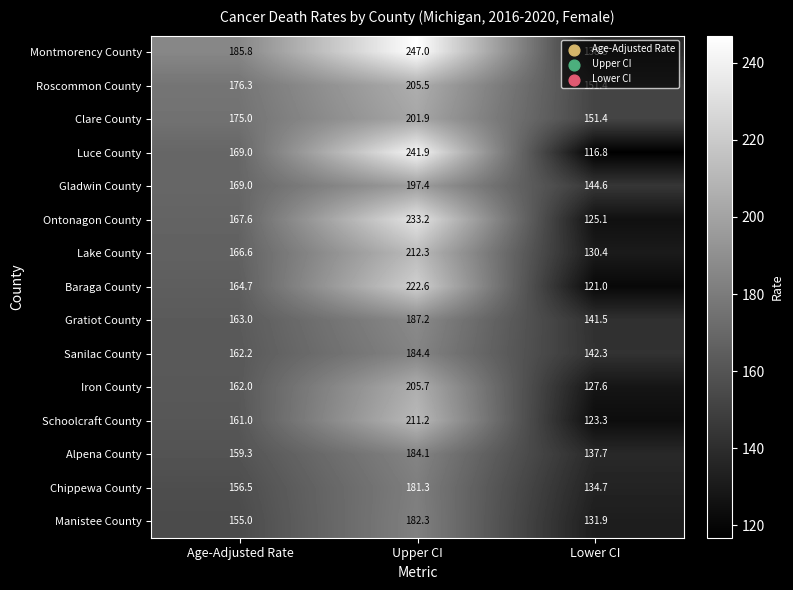

What is the difference between the maximum and minimum values in the Iron County series?

78.1